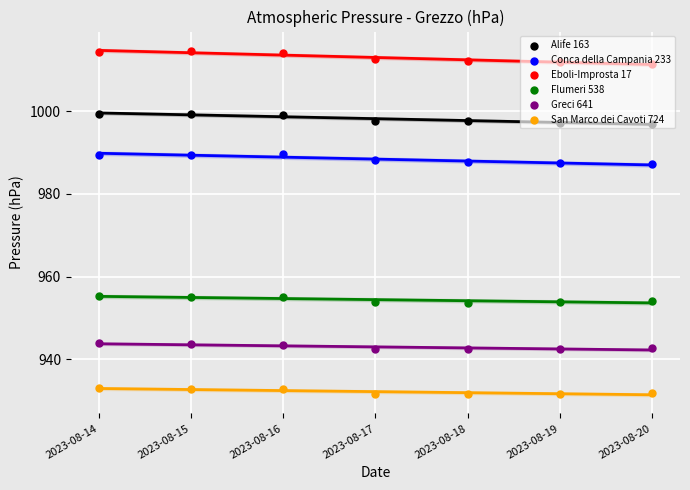

Which series has the widest spread of Y values?

Eboli-Improsta 17